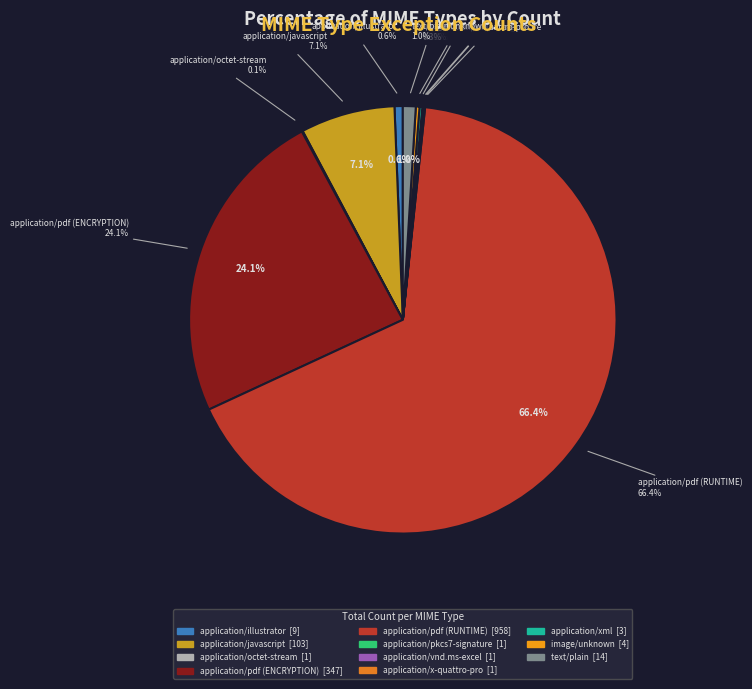

To the nearest percent, what is the combined percentage of application/illustrator and image/unknown?

1%